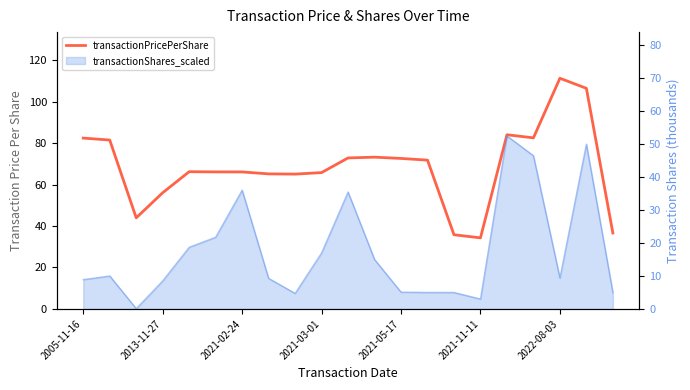

What is the approximate value at 2021-11-11?

34.3